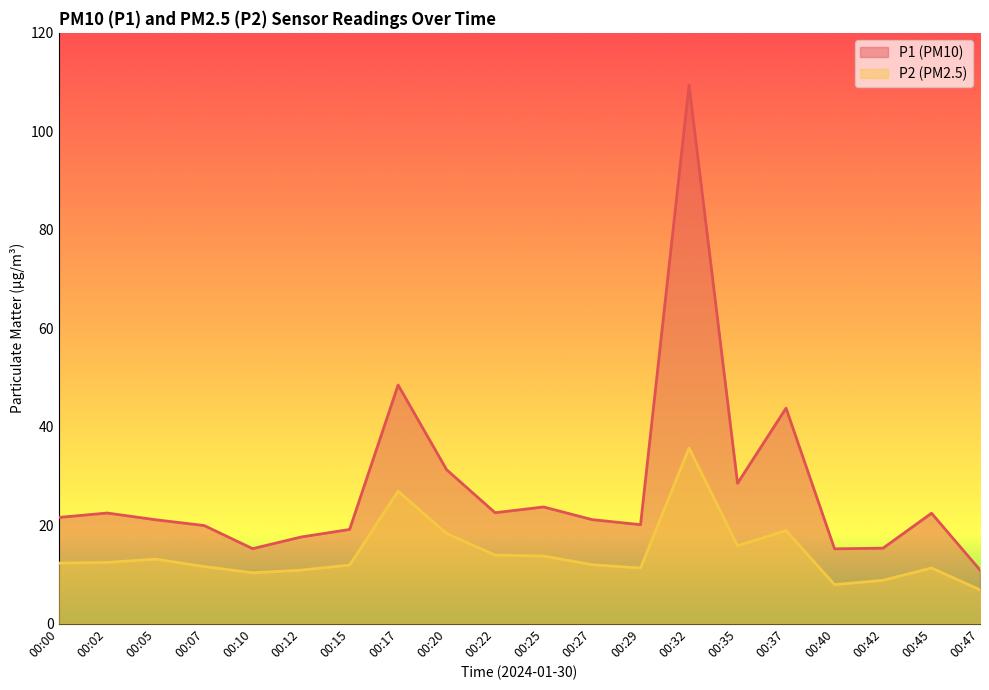

The value of P2 at 00:42 is 5.5. True or false?

False